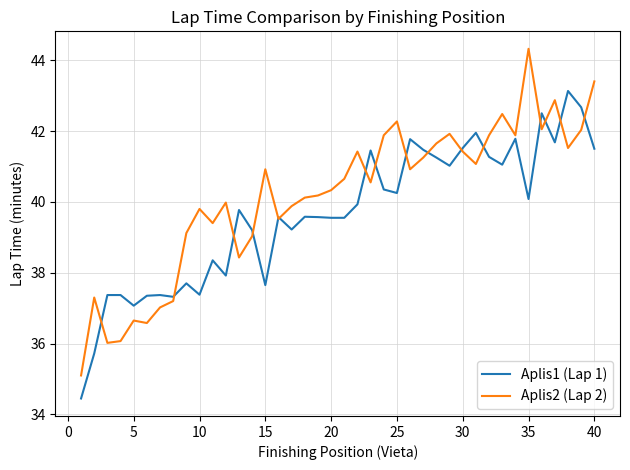

Which series has the largest total across all categories?

Aplis2 (Lap 2)